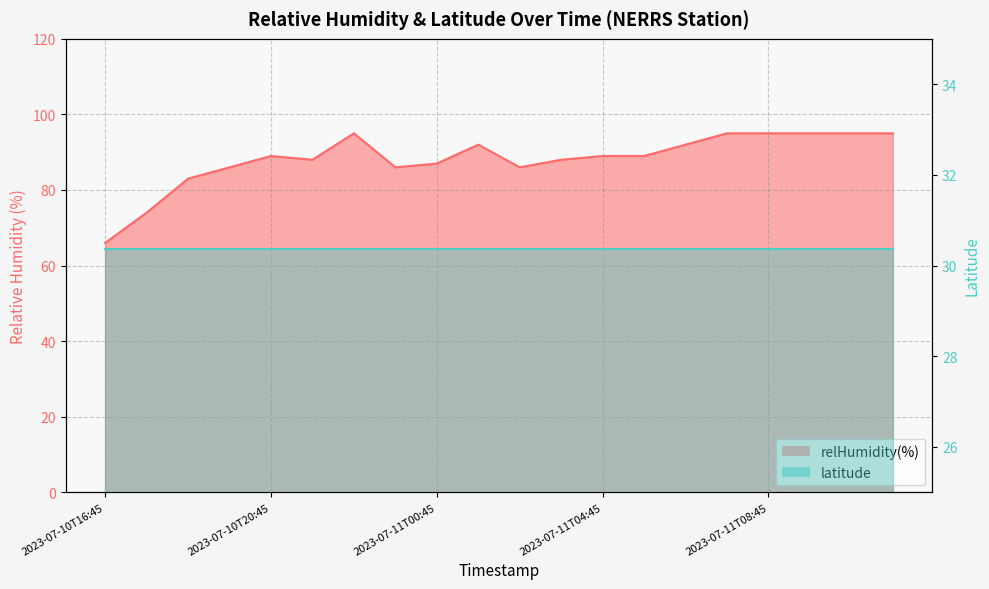

Does the chart have visible grid lines?

Yes